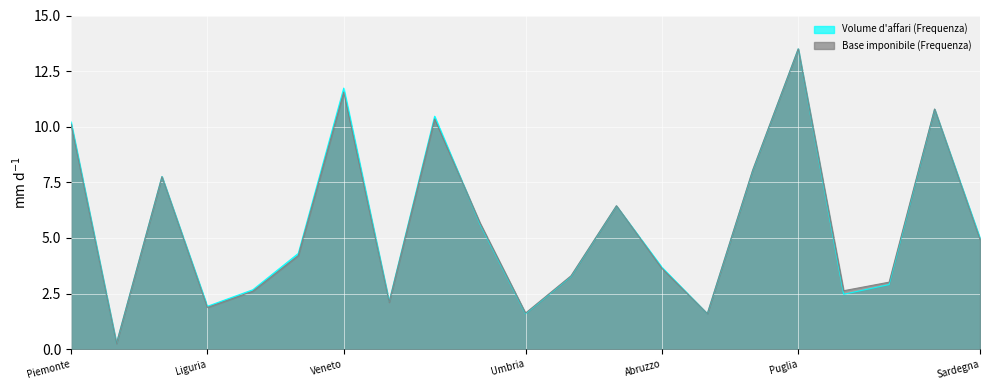

What is the label of the 13th point from the right?

Emilia Romagna